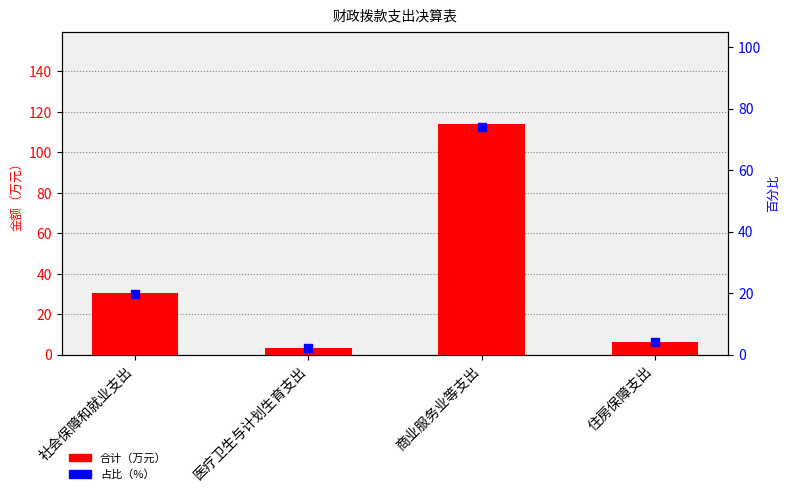

Which series contains the lowest Y value?

占比（%）